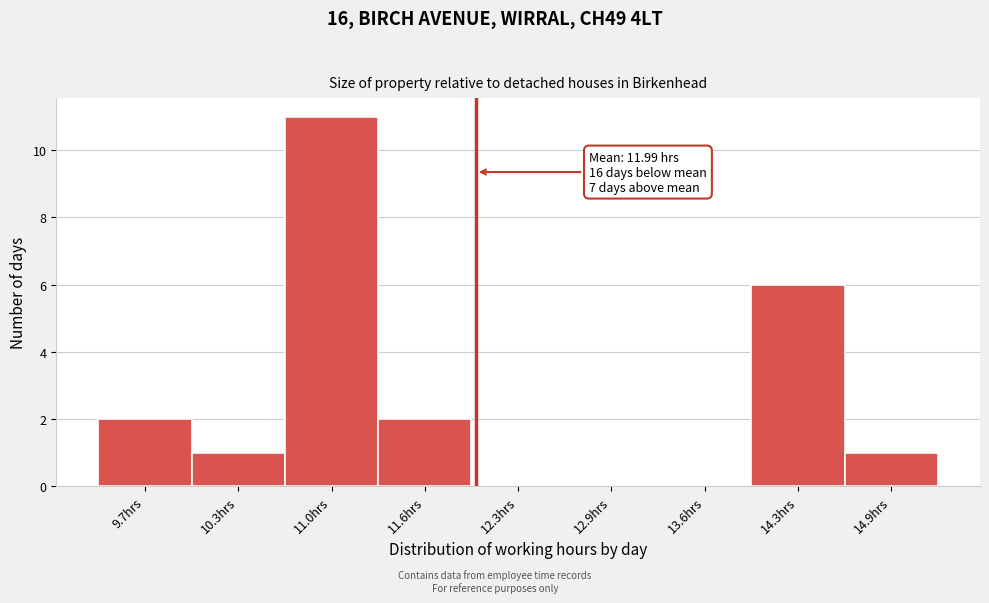

Which range on the x-axis has the tallest bar?

10.64 to 11.30